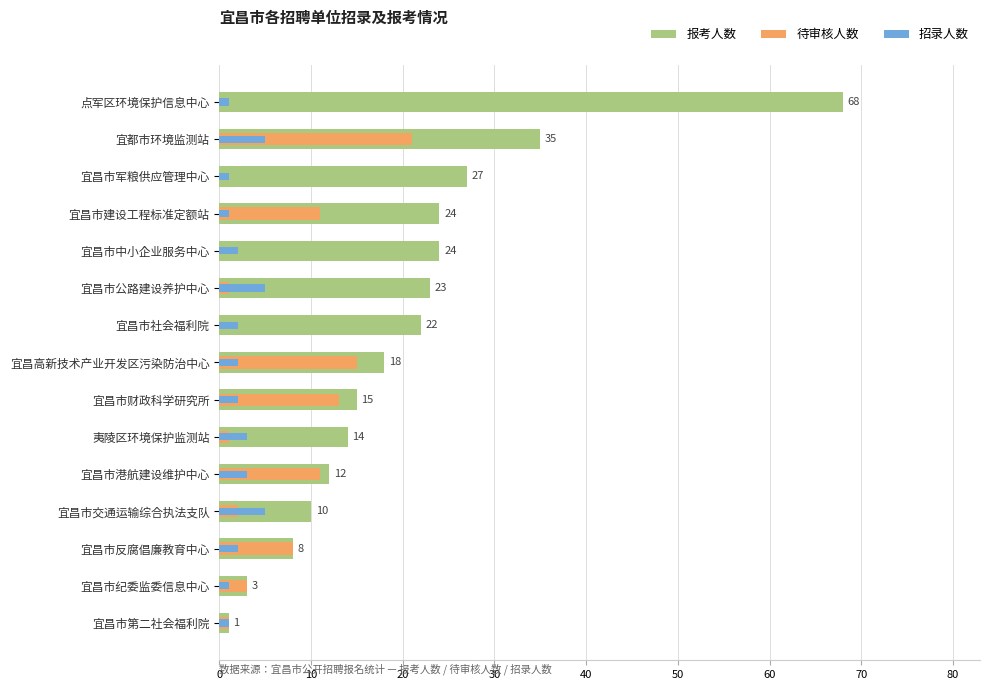

How many data points does each series have?

15